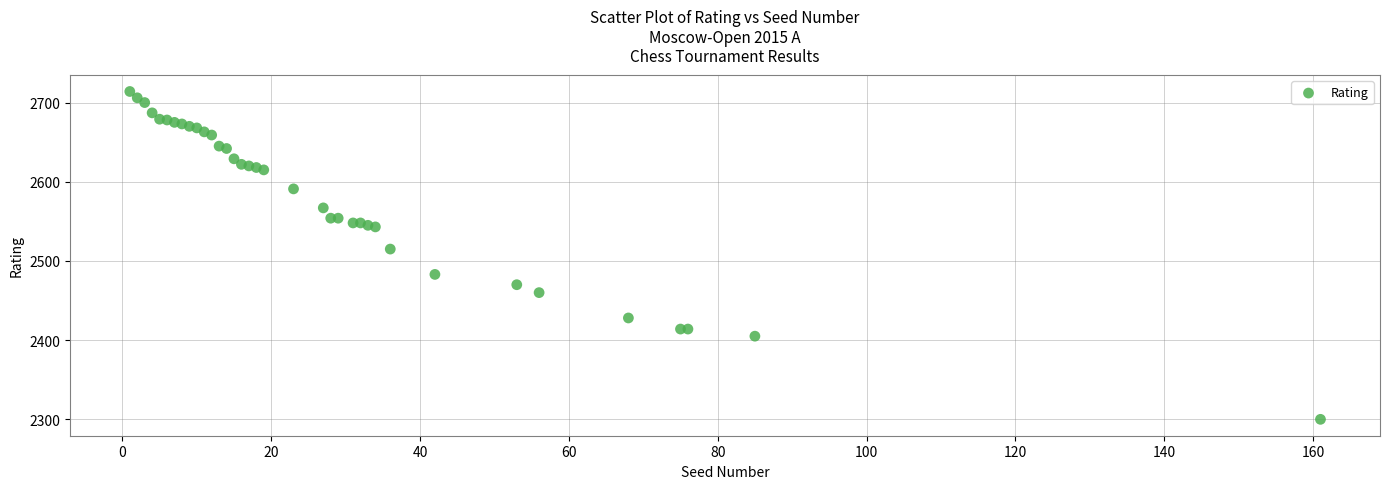

What Y value in the scatter plot is closest to 2507?

2515